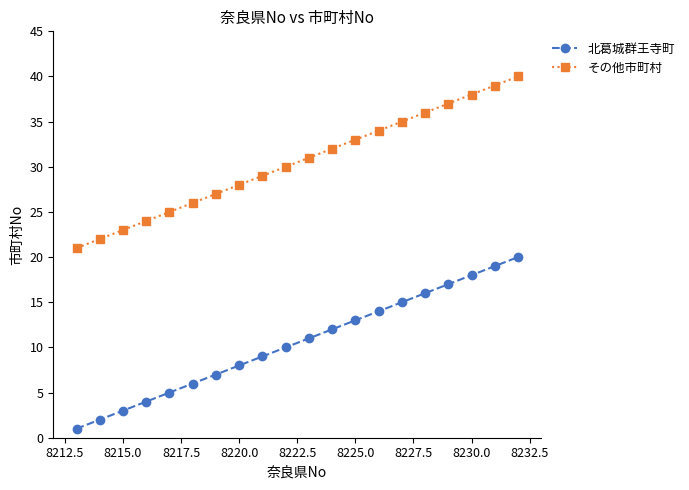

What is the minimum value for その他市町村?

21